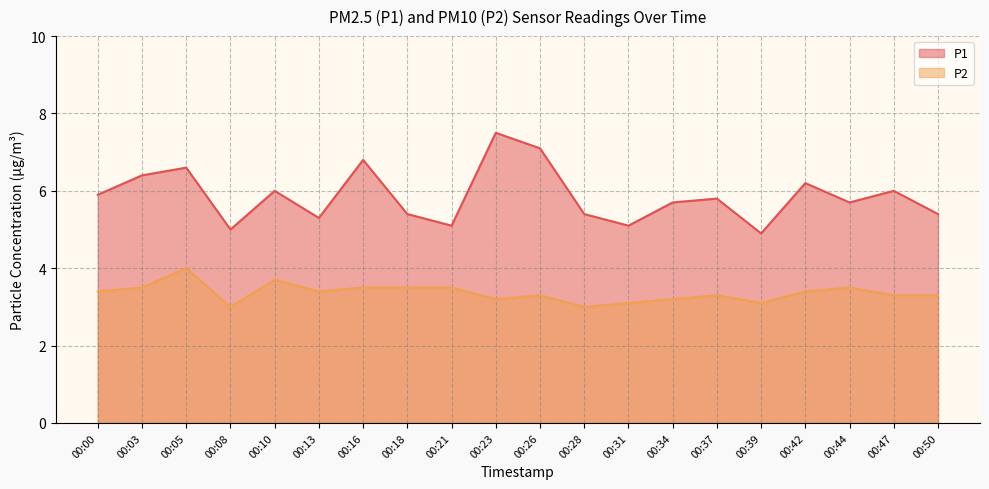

Which series has the largest total across all categories?

P1